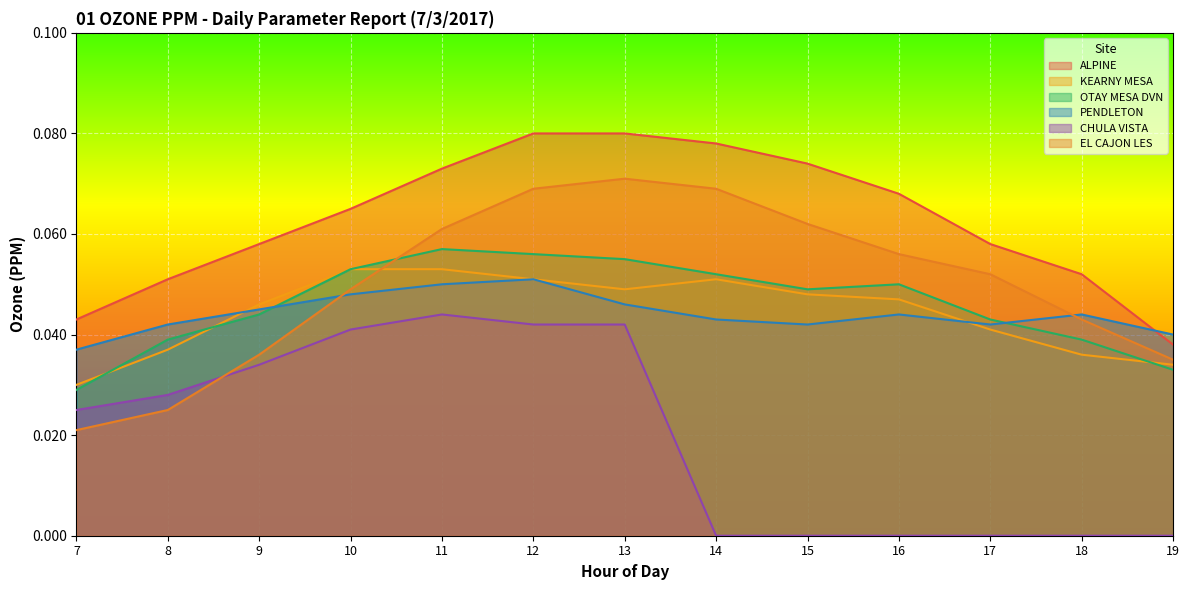

Is it true that CHULA VISTA equals 0.0 at 7?

True